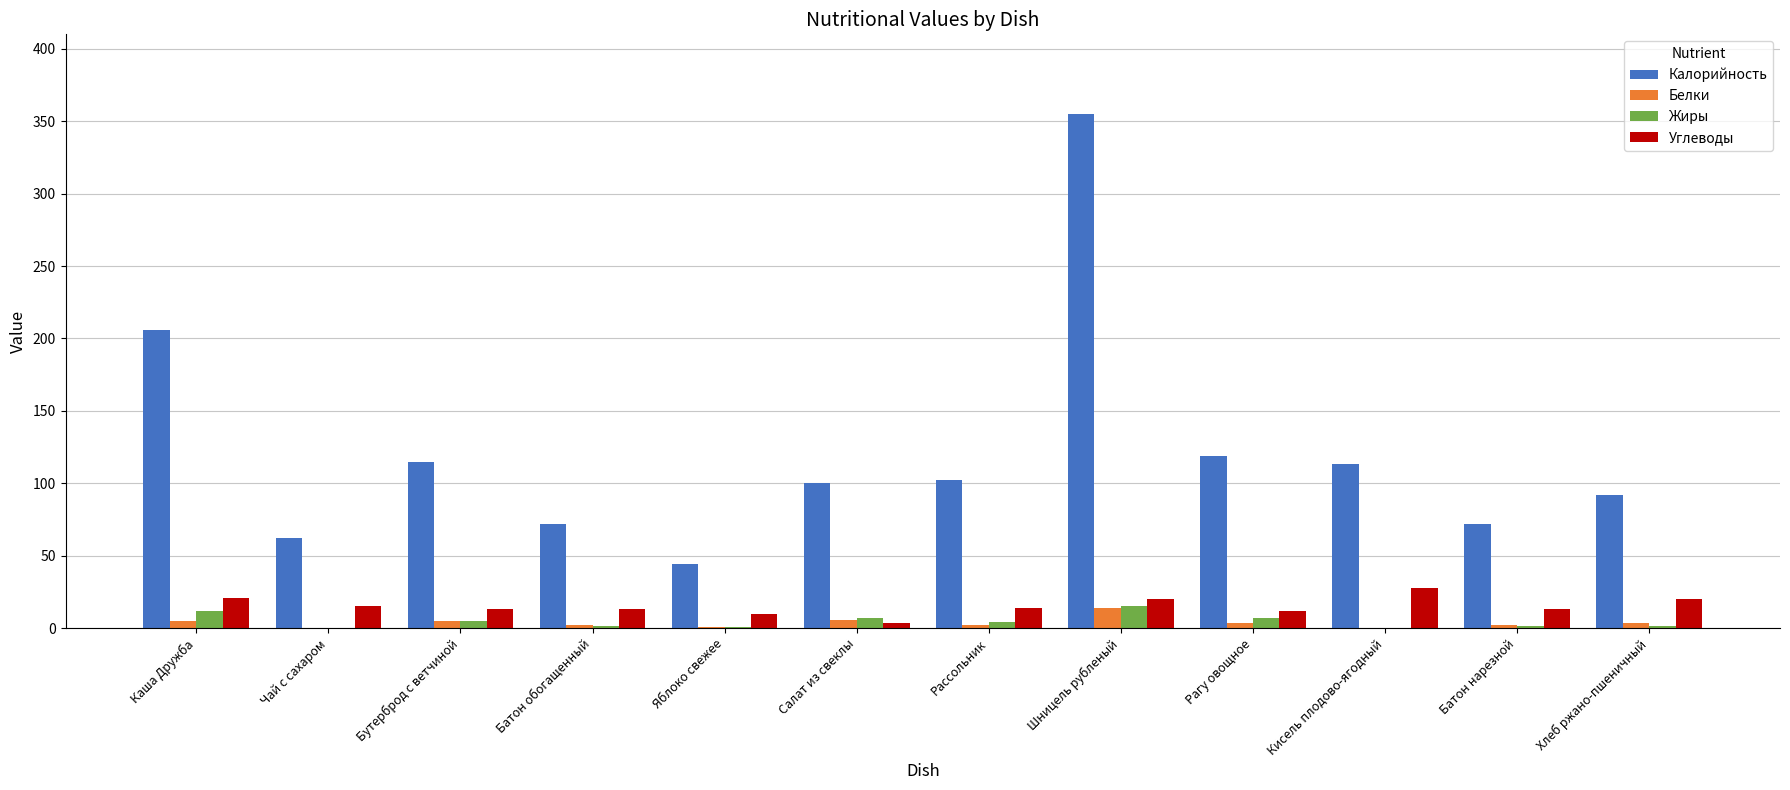

What is the maximum value shown in the chart?

355.0